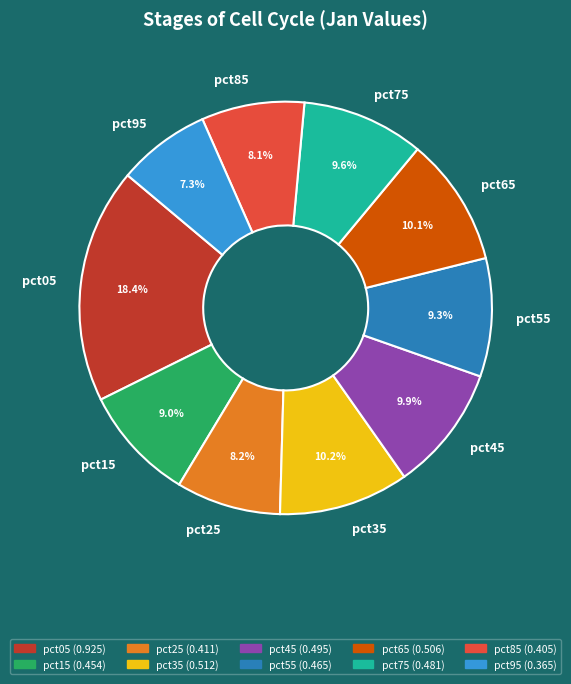

How many segments does this pie chart have?

10